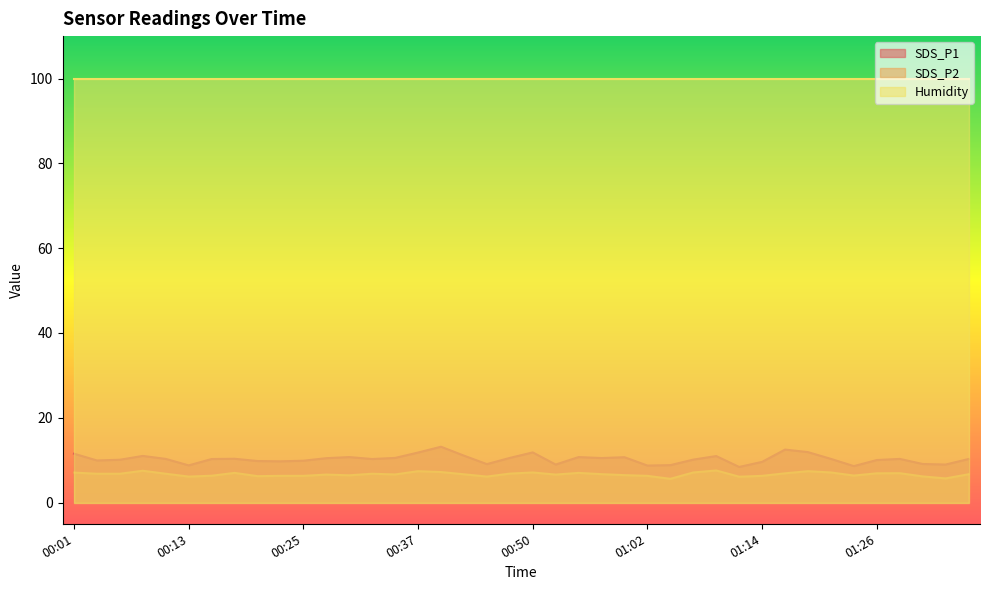

True or false: Humidity and SDS_P1 cross at least once.

False